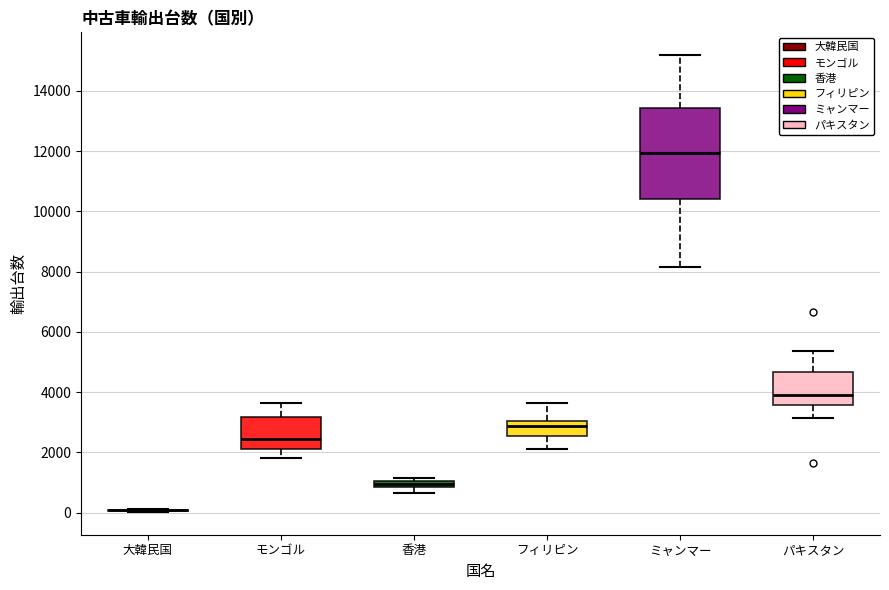

Which box is the tallest, from its lower edge to its upper edge?

ミャンマー